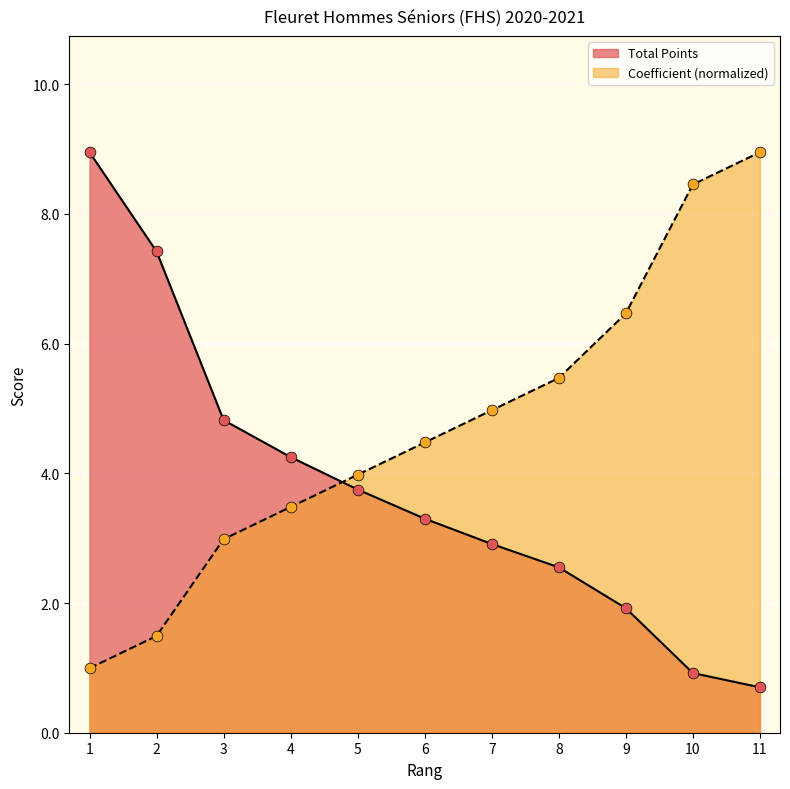

Which series contains the lowest Y value?

Total Points